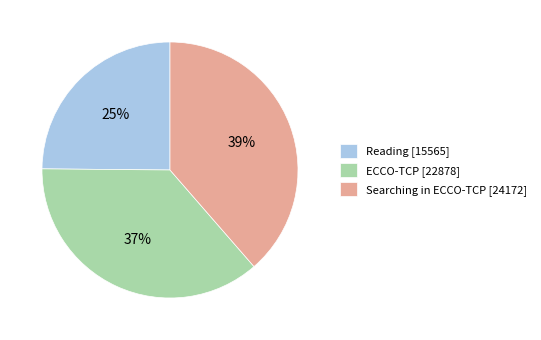

Which slice is the largest?

Searching in ECCO-TCP